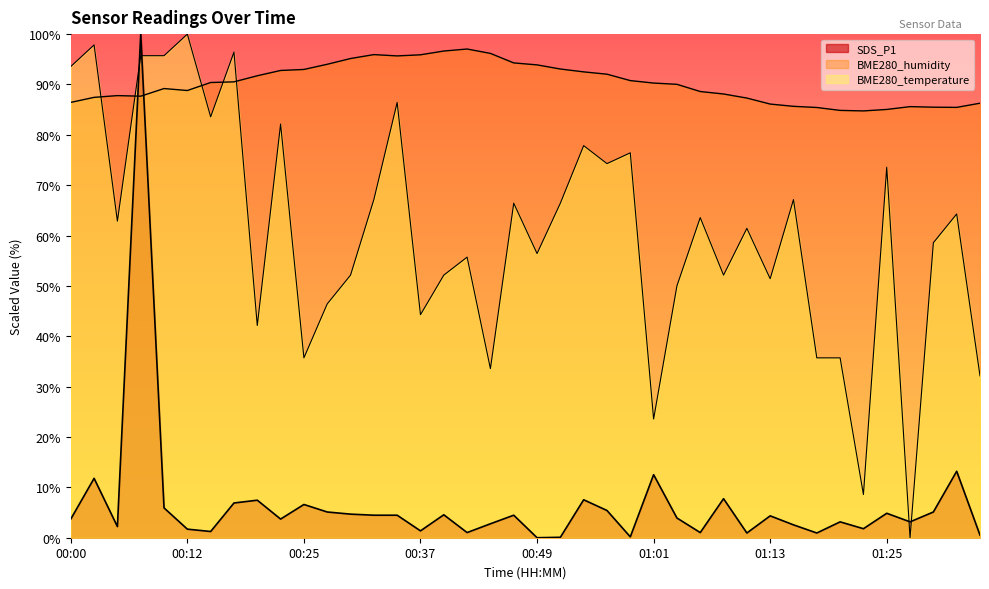

Which series changed the most between 00:22 and 00:56?

BME280_temperature